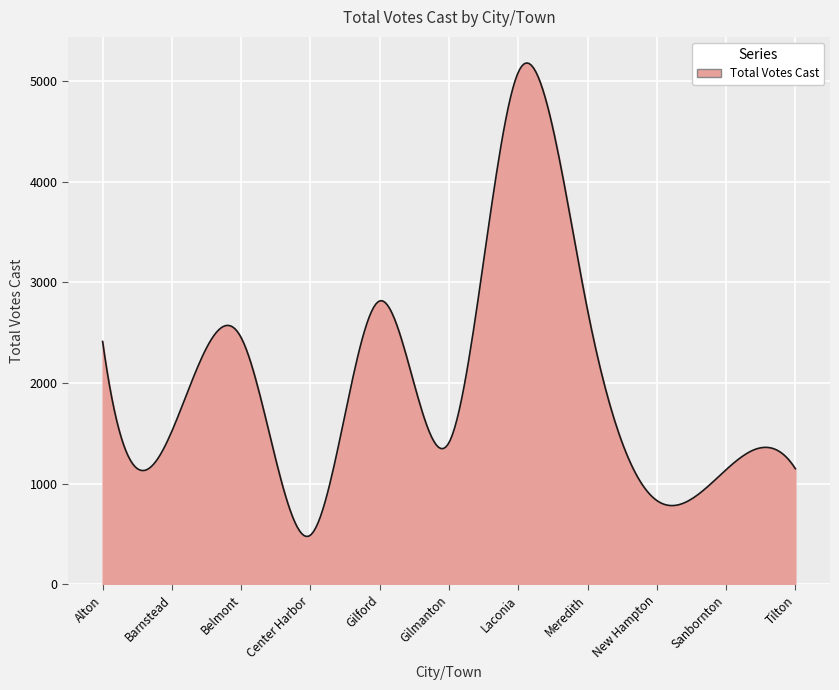

What is the maximum value shown in the chart?

5177.7